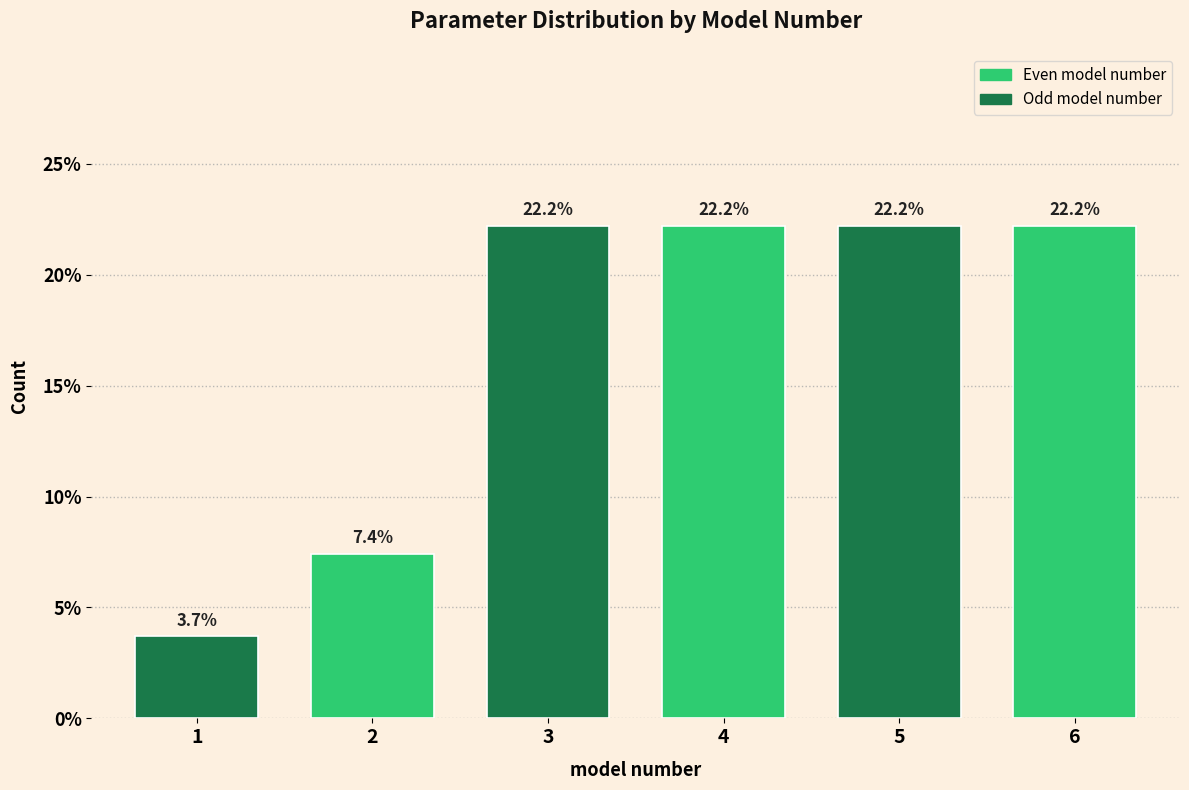

Reading right to left, what are all the values shown in this chart?

6=22.2	5=22.2	4=22.2	3=22.2	2=7.4	1=3.7